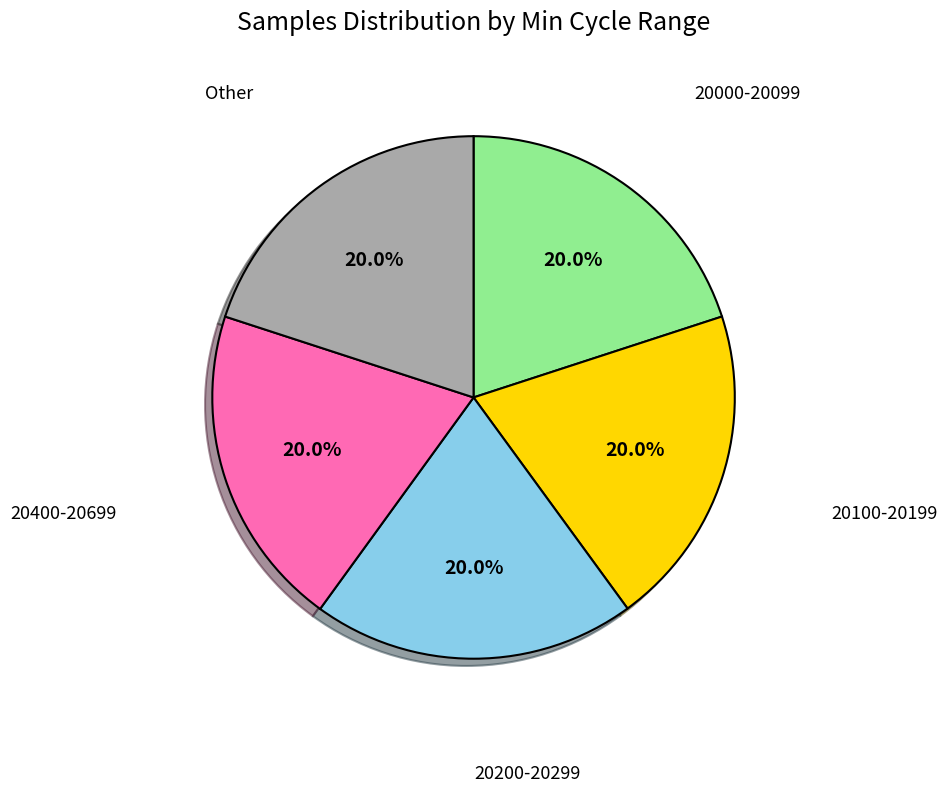

What portion of the pie excludes 20100-20199?

80.0%